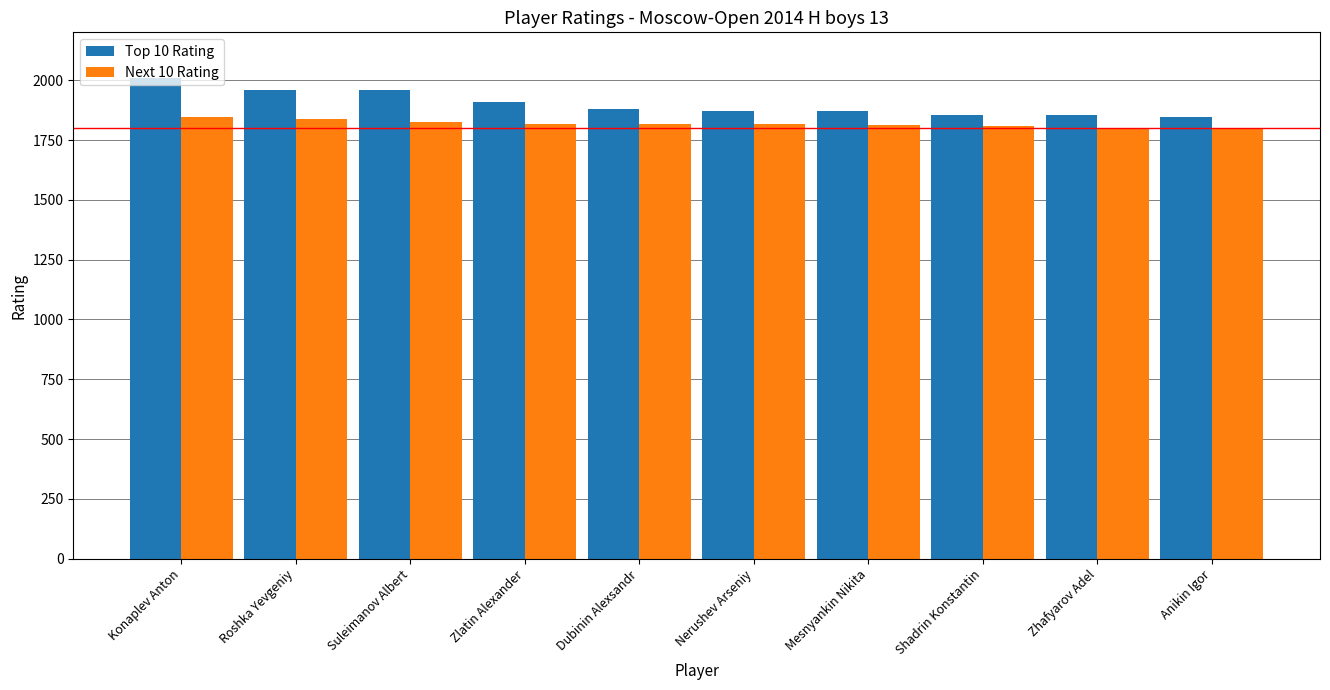

Does the chart contain stacked bars?

No